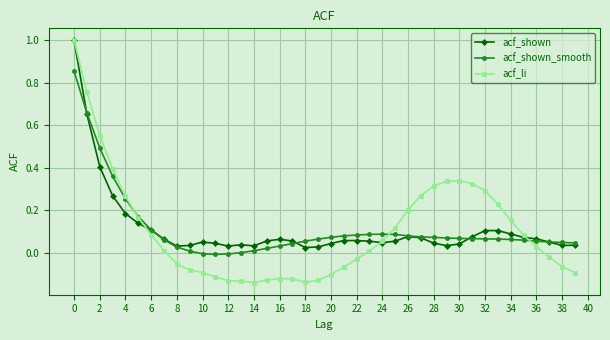

How many values in the acf_li series are below 0?

18